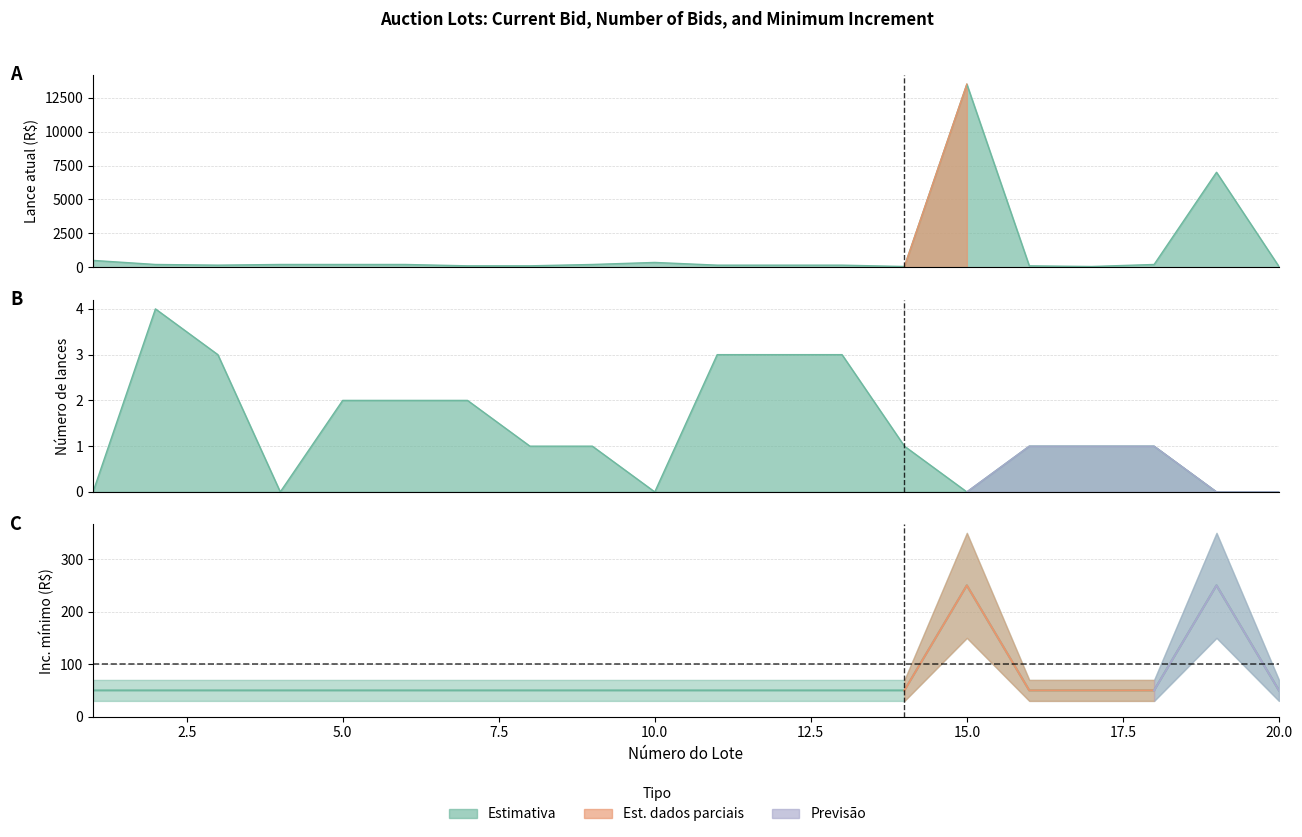

The value of Lance atual at 11 is 150. True or false?

True